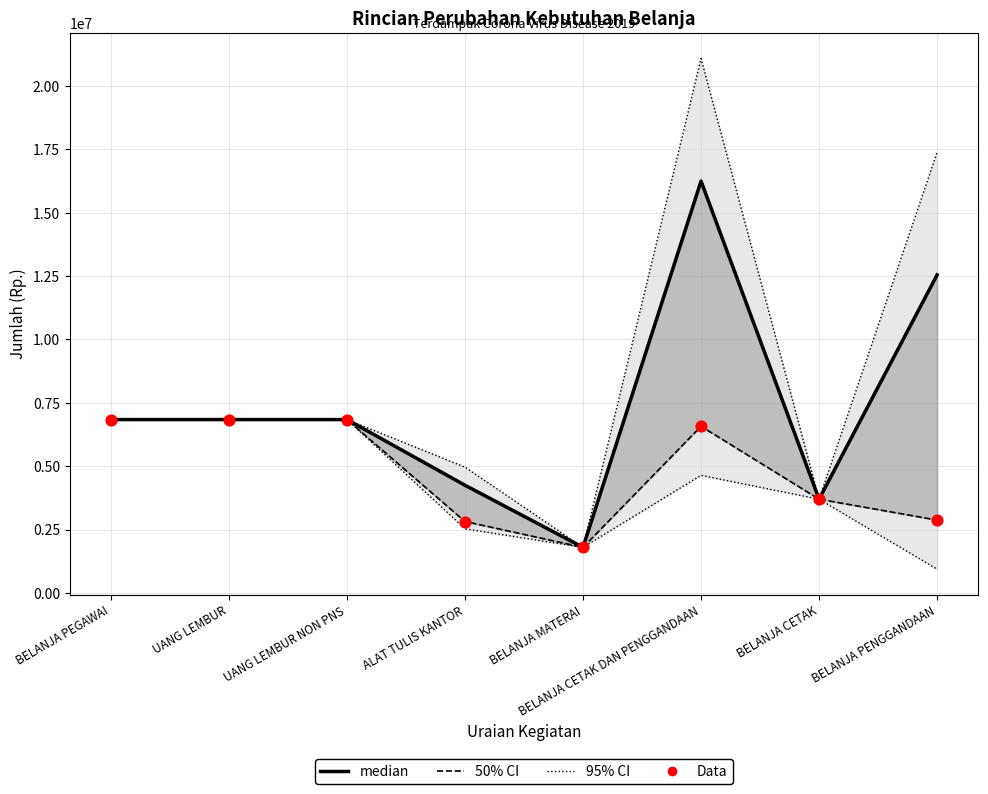

What is the total value across all series at BELANJA PEGAWAI?

13680000